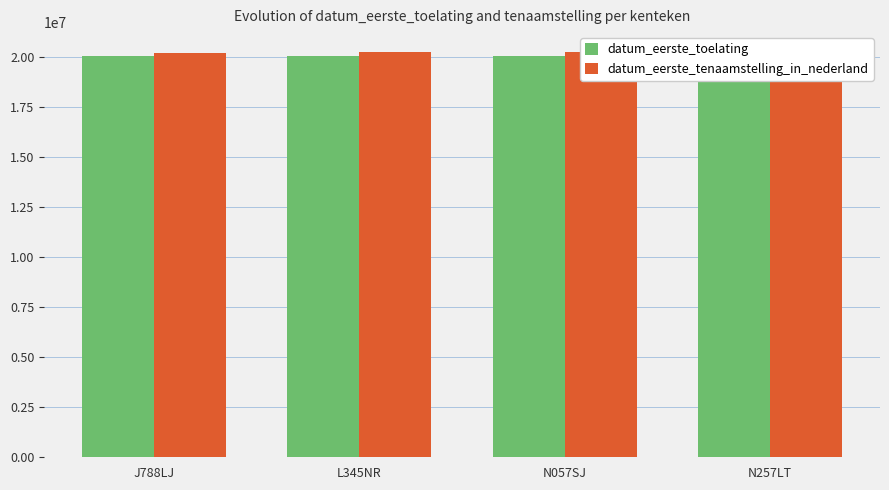

Which series changed the most between L345NR and N257LT?

datum_eerste_toelating